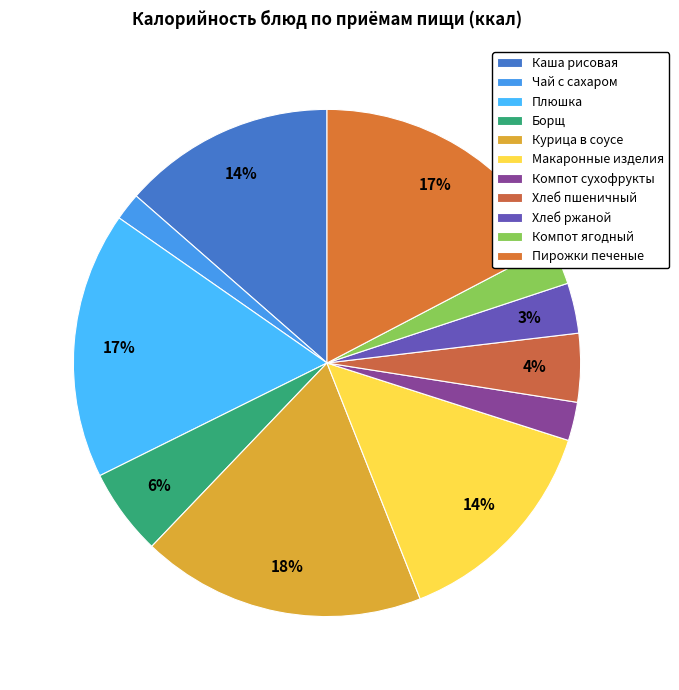

How many segments does this pie chart have?

11